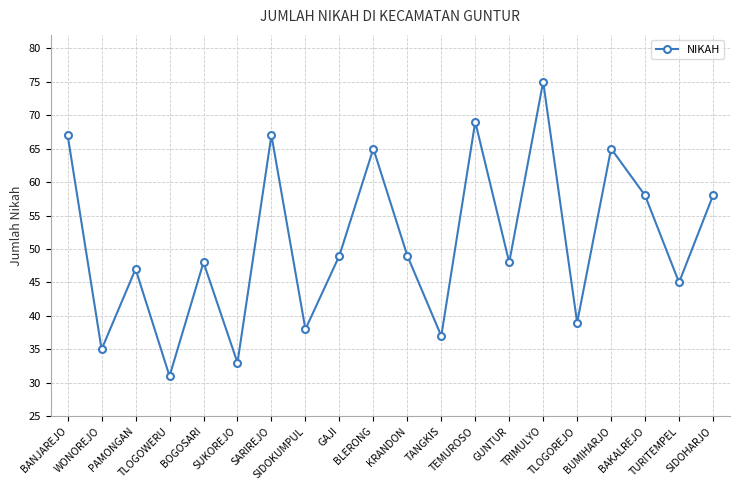

What is the difference between the maximum and second lowest values?

42